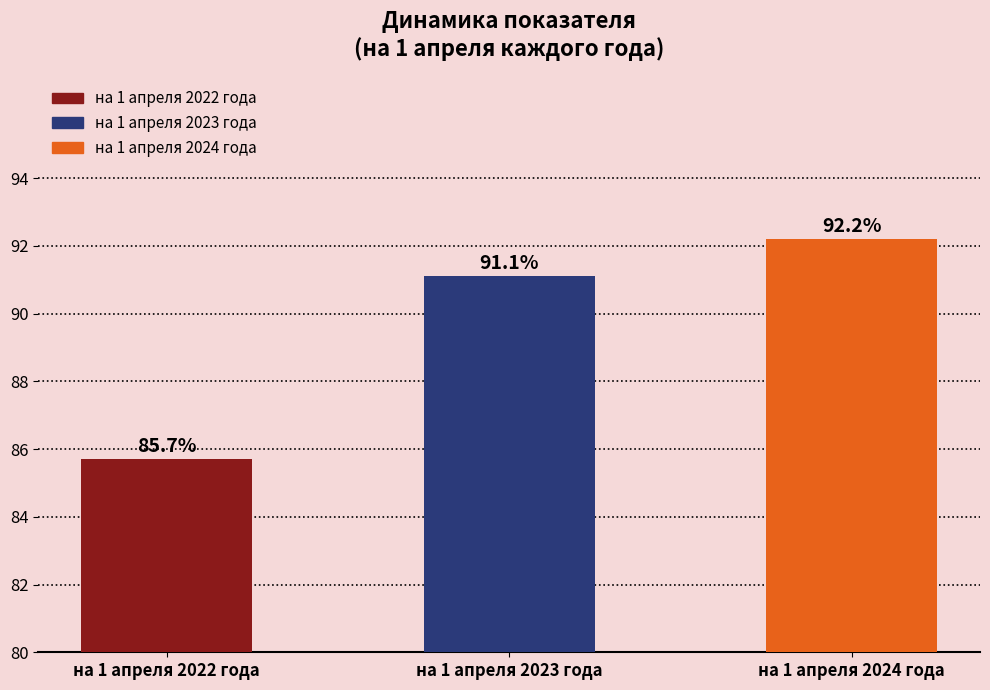

Approximately how many times larger is the value at на 1 апреля 2022 года compared to на 1 апреля 2023 года?

0.9